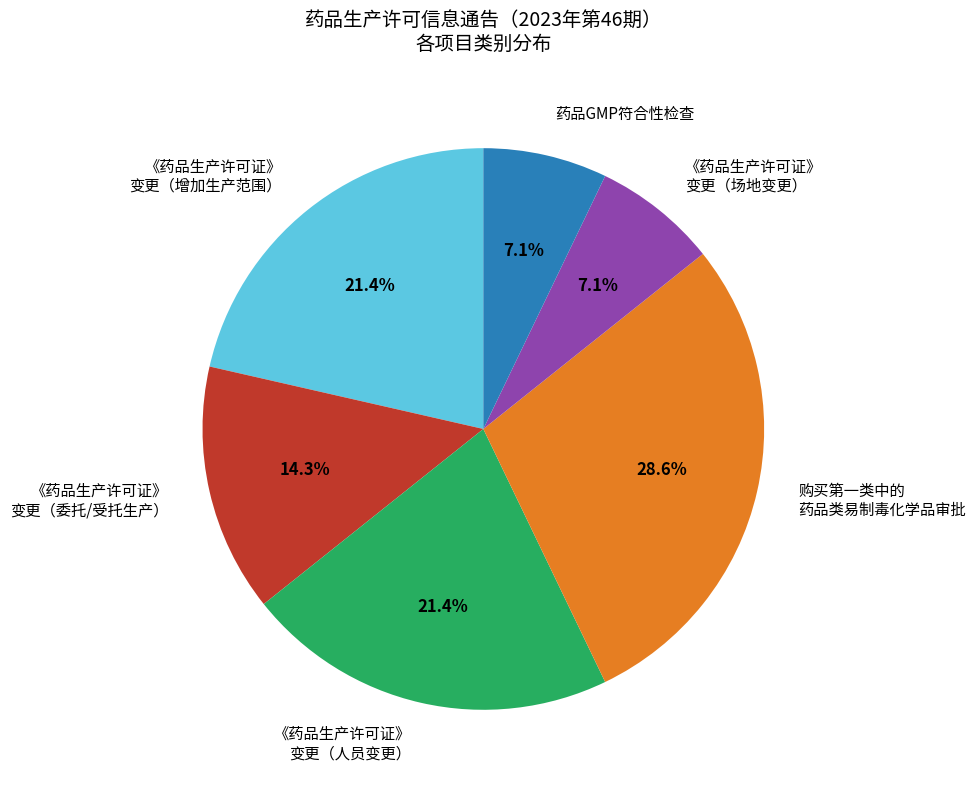

Which category has the biggest portion of the pie?

购买第一类中的 药品类易制毒化学品审批